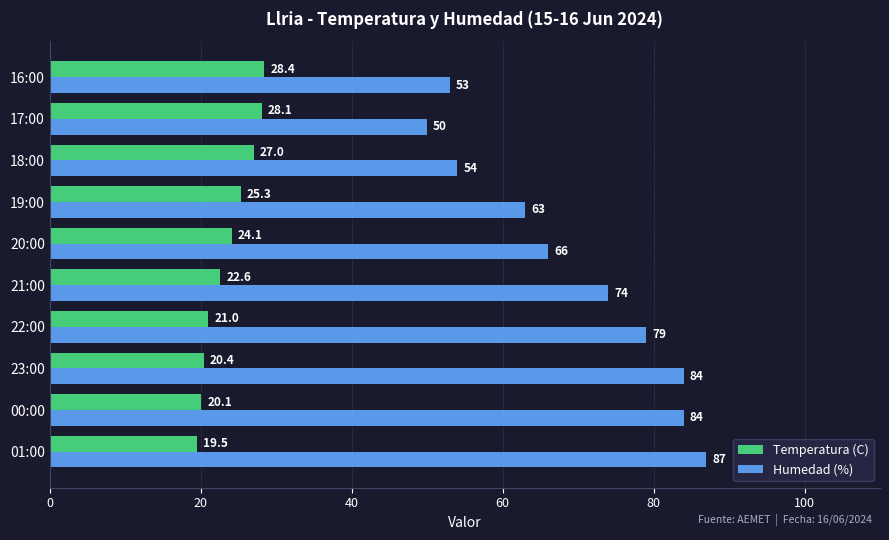

What are all the series names shown in the legend?

Temperatura (C), Humedad (%)